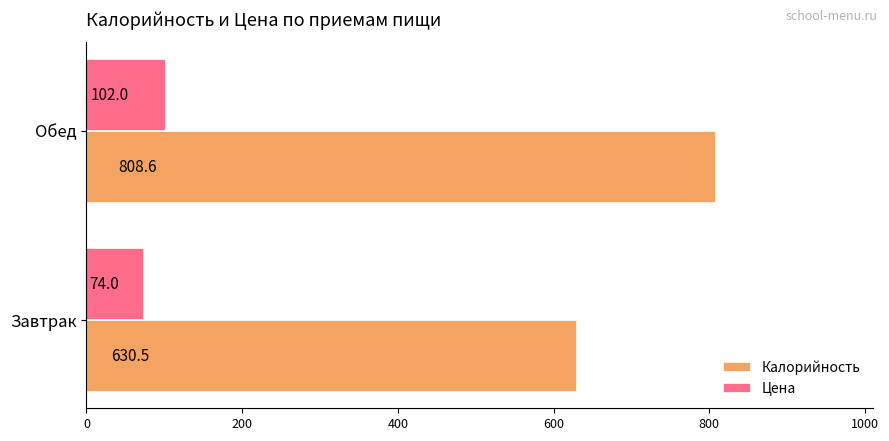

At how many categories does at least one series exceed 476?

2